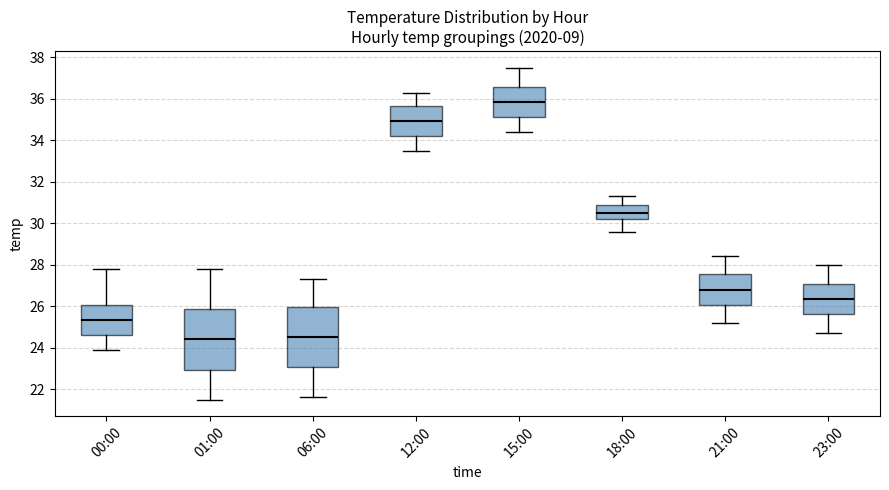

Reading left to right, read every box against the y-axis: the position of its median line, the range the box covers, and the ends of its whiskers. The values are not printed on the chart, so give them approximately, as read against the axis.

00:00: median 25.4, box 24.6 to 26.0, whiskers 24.0 to 27.8
01:00: median 24.4, box 23.0 to 25.8, whiskers 21.6 to 27.8
06:00: median 24.6, box 23.0 to 26.0, whiskers 21.6 to 27.4
12:00: median 35.0, box 34.2 to 35.6, whiskers 33.6 to 36.4
15:00: median 35.8, box 35.2 to 36.6, whiskers 34.4 to 37.6
18:00: median 30.6, box 30.2 to 30.8, whiskers 29.6 to 31.4
21:00: median 26.8, box 26.0 to 27.6, whiskers 25.2 to 28.4
23:00: median 26.4, box 25.6 to 27.0, whiskers 24.8 to 28.0